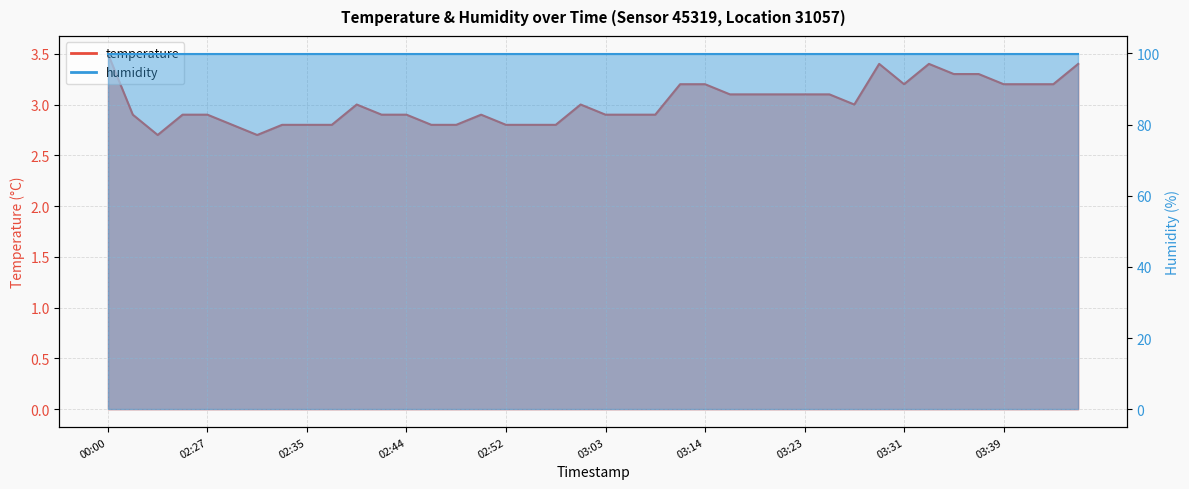

Which has a higher value, 03:39 or 03:19?

03:39